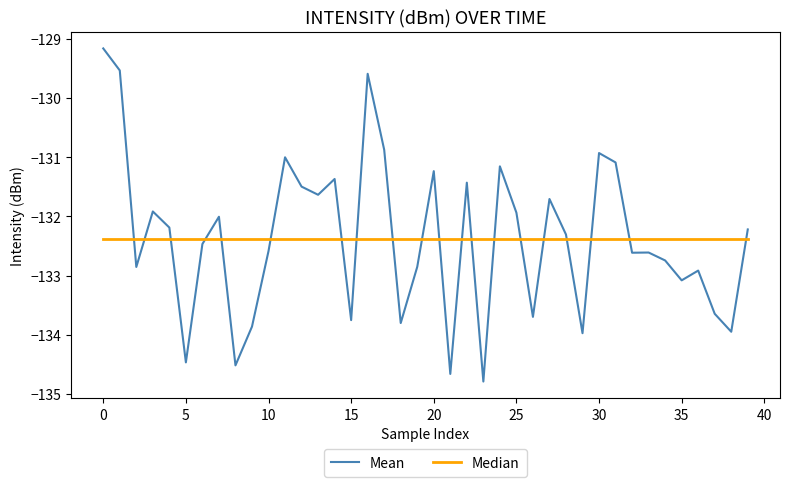

What is the highest value of the Mean series?

-129.2